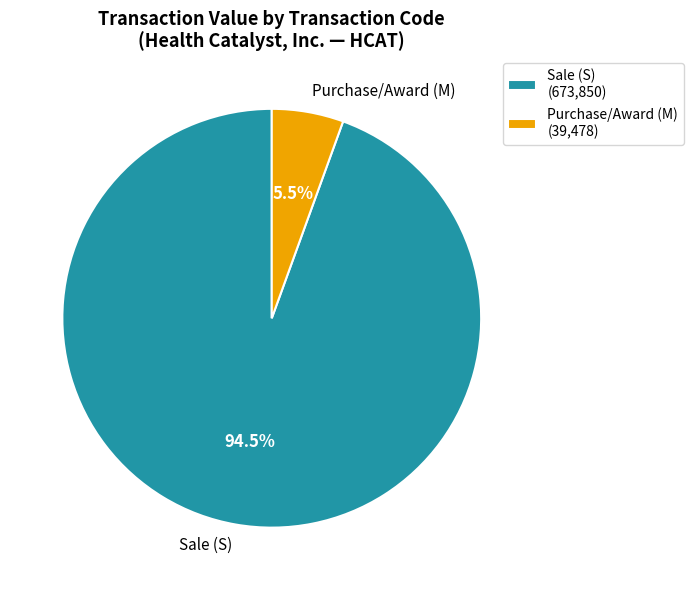

Between Sale (S) and Purchase/Award (M), which is larger?

Sale (S)